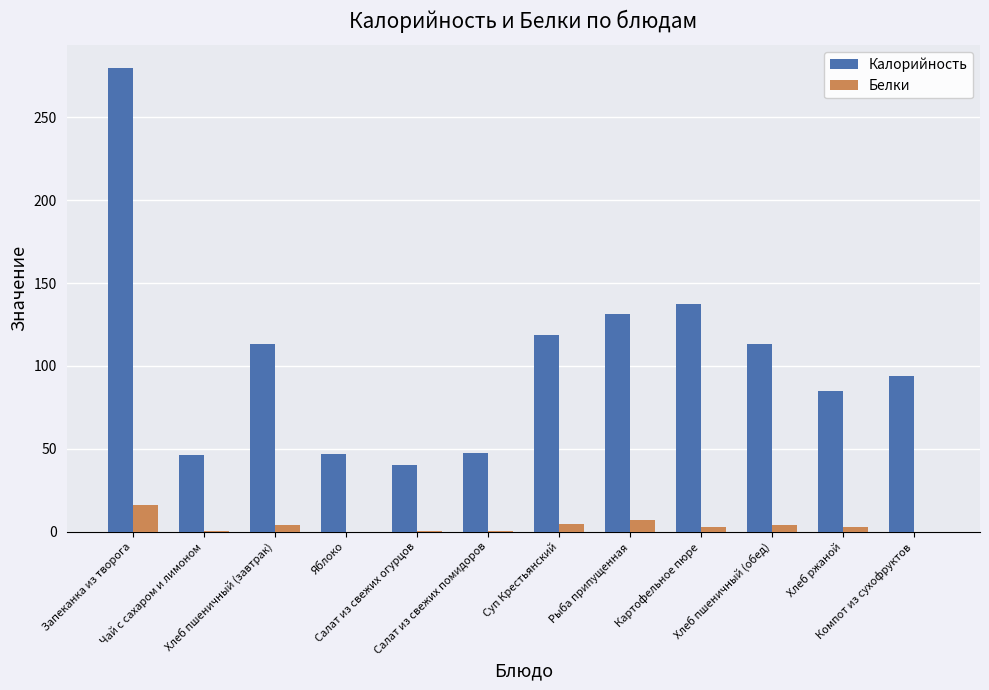

Which series has the largest total across all categories?

Калорийность